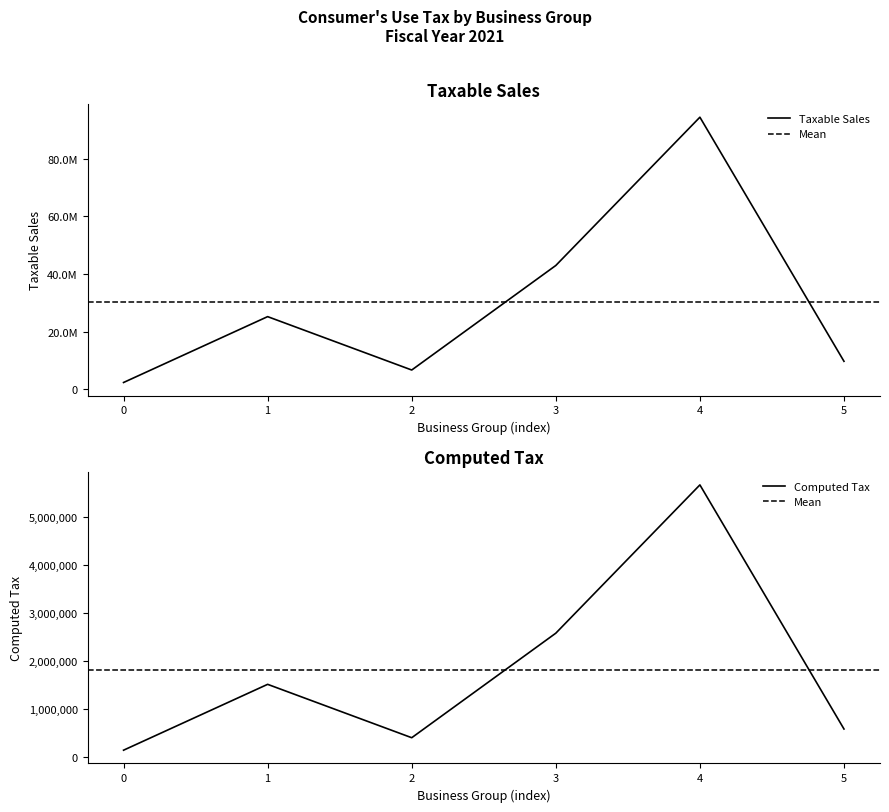

The value of Computed Tax at 5 is 584643.4. True or false?

True